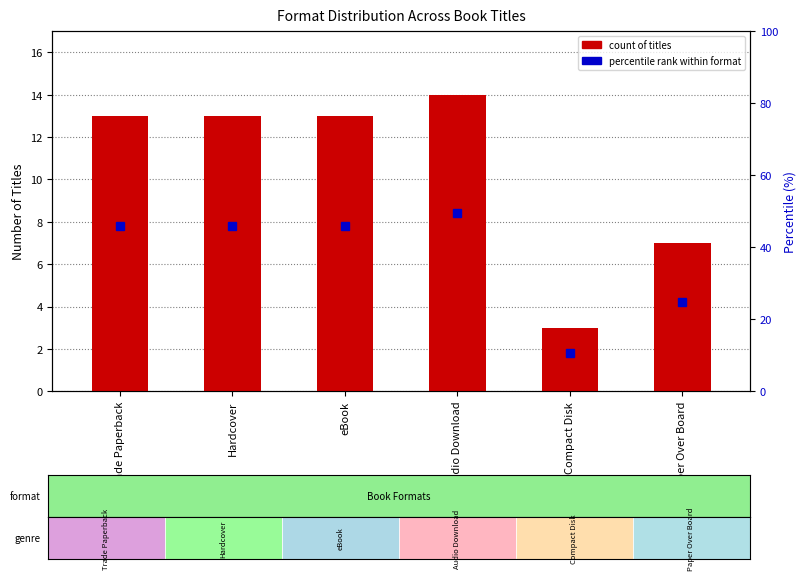

What is the ratio of the value at Hardcover to the value at Paper Over Board?

1.9